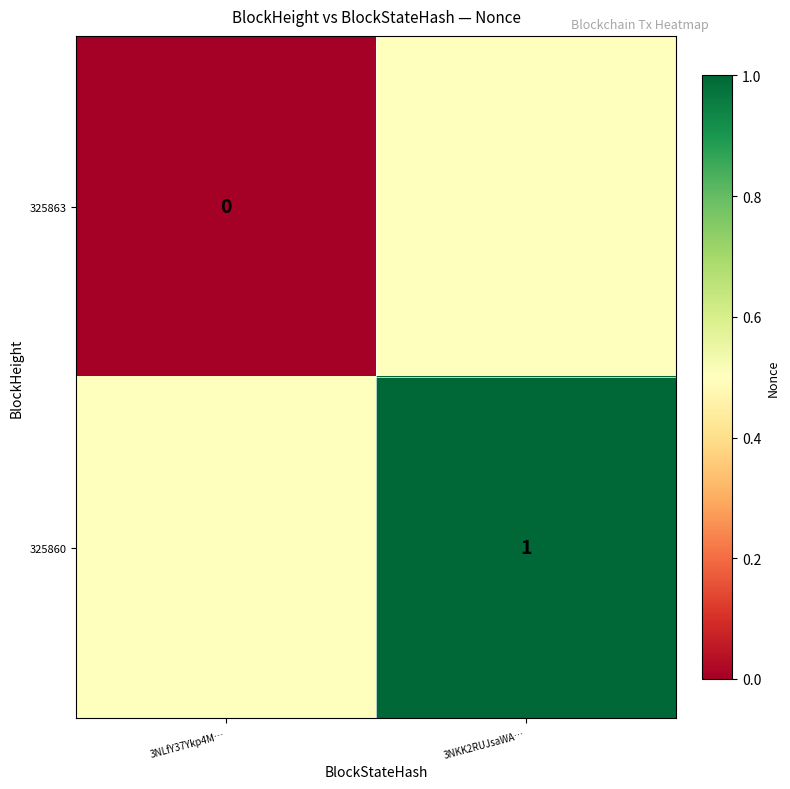

True or false: 325860 has a value of 1.0 at 3NKK2RUJsaWA….

True